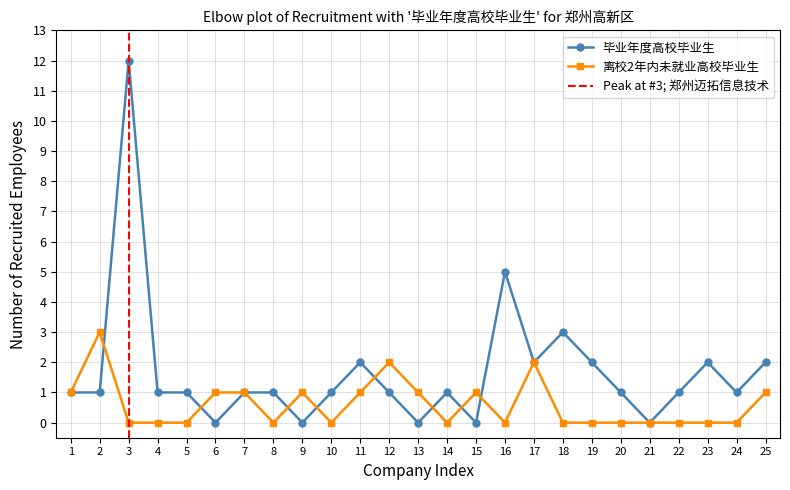

What is the maximum value shown in the chart?

12